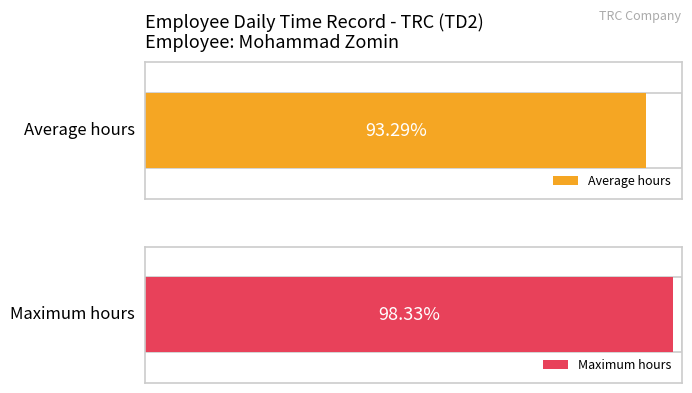

Are the bars grouped side by side (vs. stacked)?

No